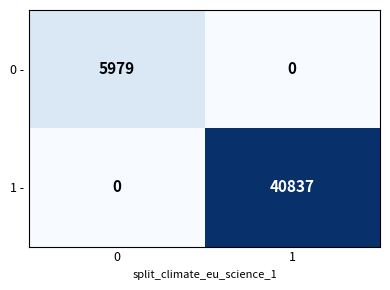

What is the sum of all 0 - values?

5979